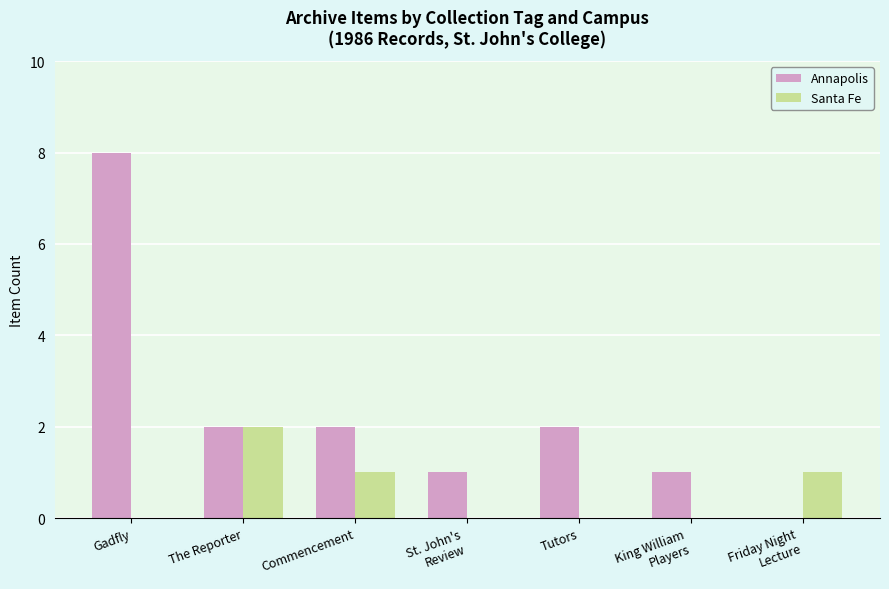

Which category has the highest value in the Annapolis series?

Gadfly